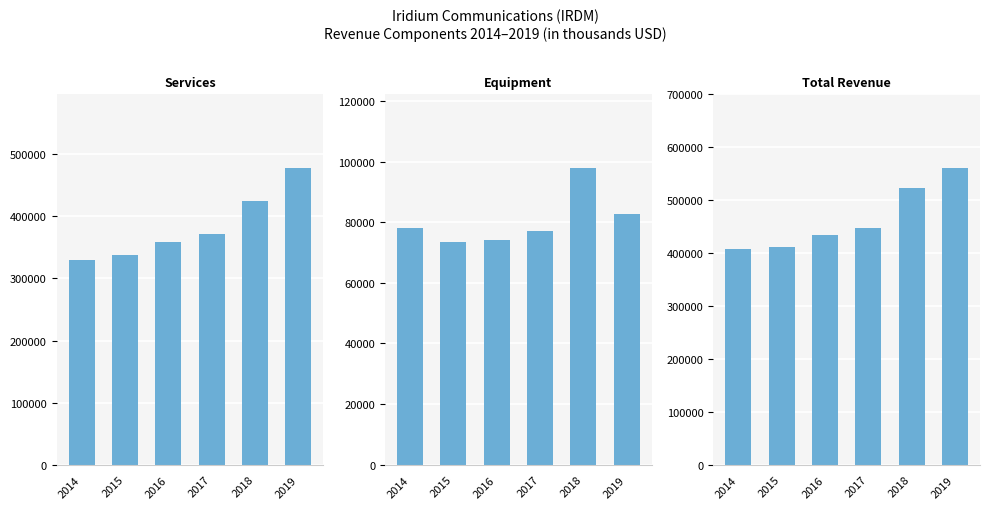

At which label is Services closest to 403996?

2018